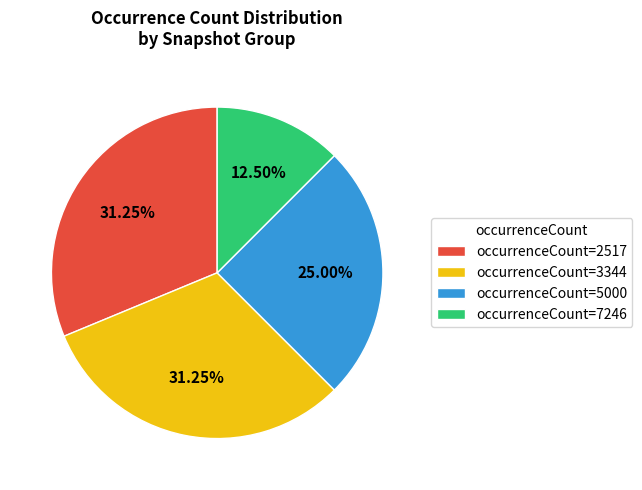

Is occurrenceCount=2517 the majority of the pie?

No